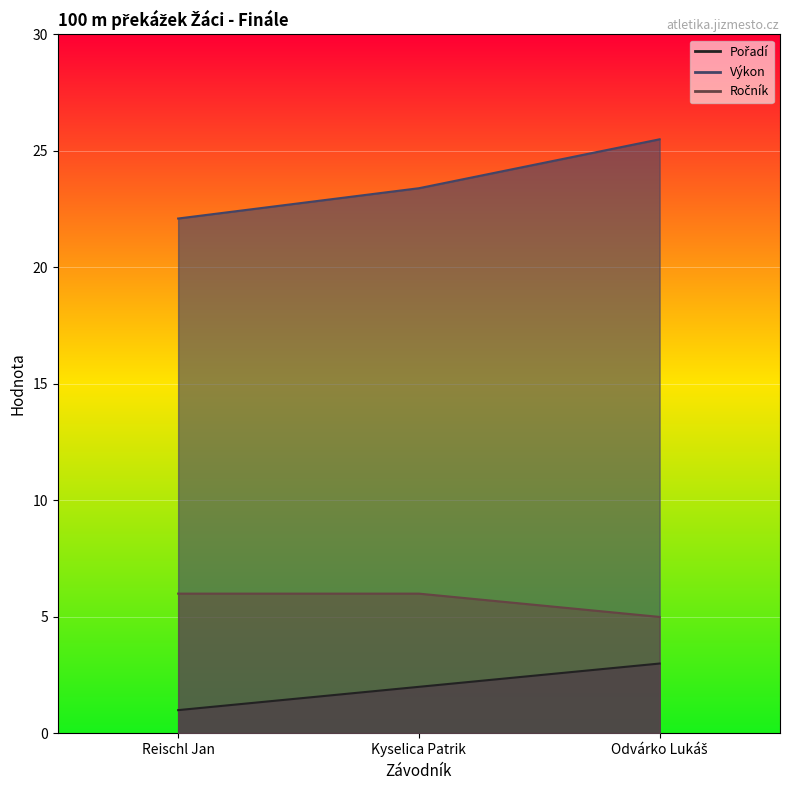

Which series changed the most between Kyselica Patrik and Odvárko Lukáš?

Výkon